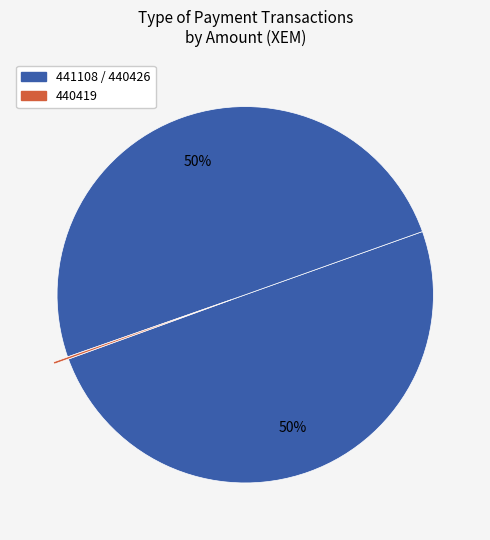

How many segments does this pie chart have?

3